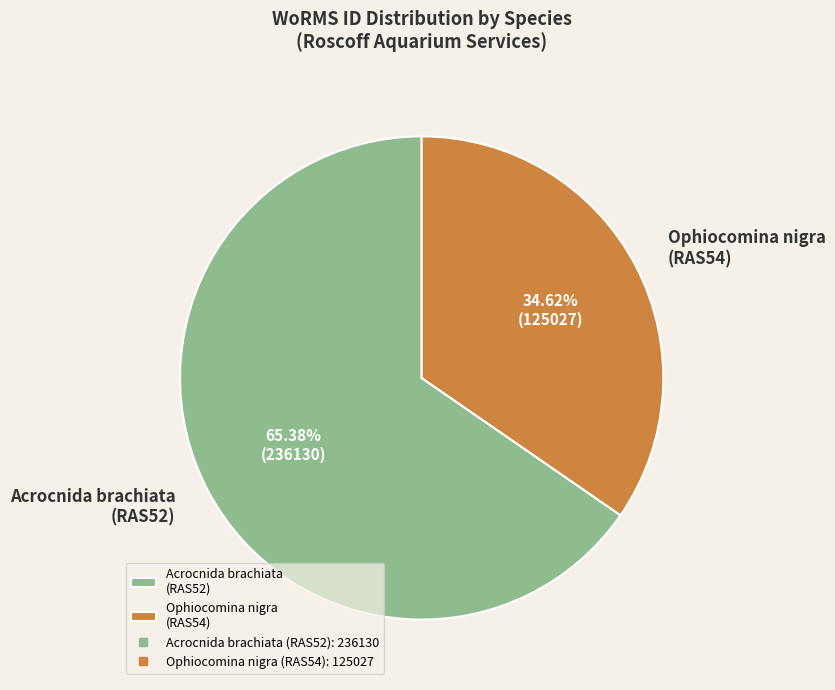

Do Acrocnida brachiata (RAS52) and Ophiocomina nigra (RAS54) together represent more than half of the pie?

Yes